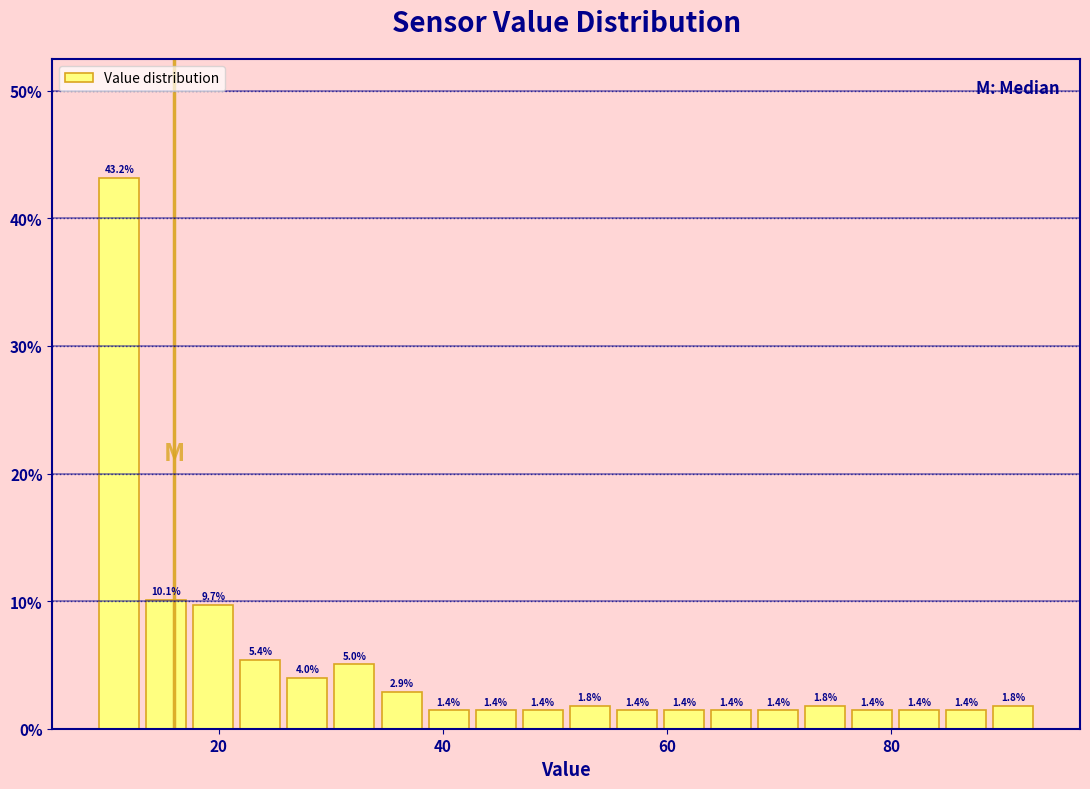

Around what value on the x-axis is the tallest bar? Give the approximate position of its centre, as read against the axis.

12